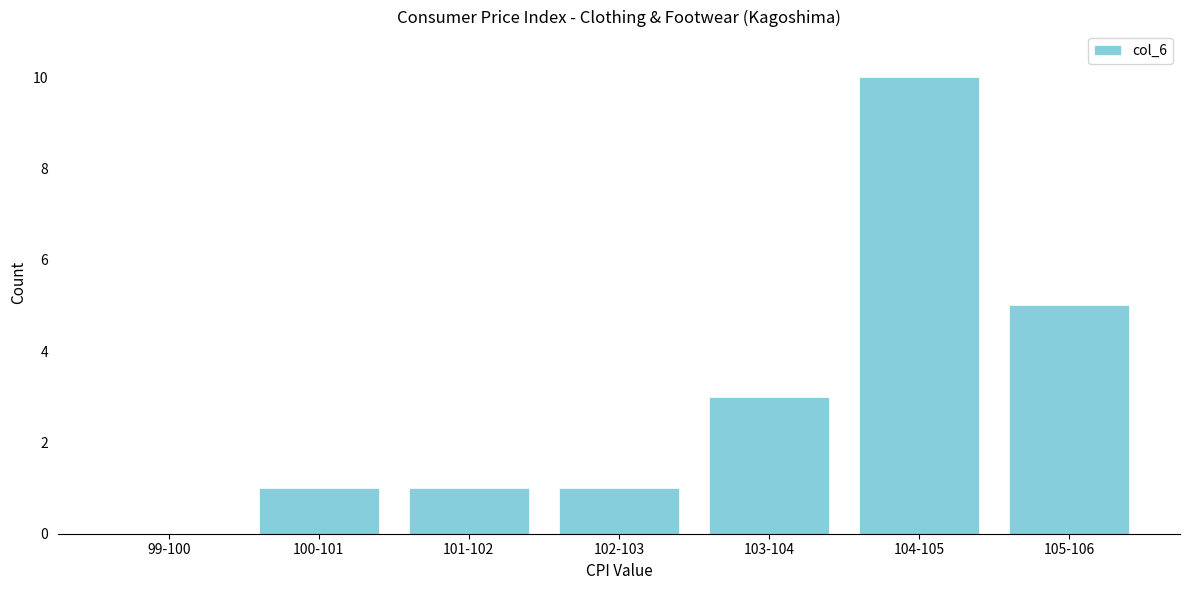

Reading left to right, extract all data points from this chart.

99-100=0	100-101=1	101-102=1	102-103=1	103-104=3	104-105=10	105-106=5